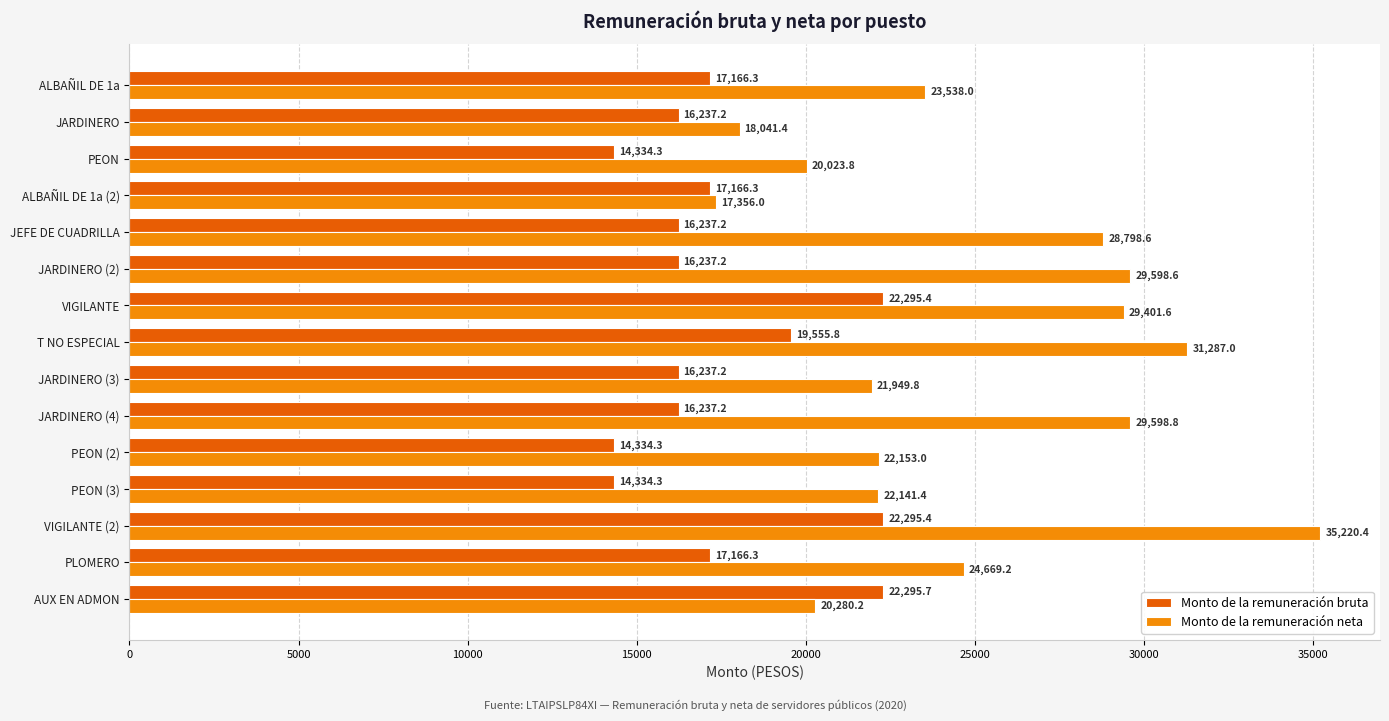

How many values in the Monto de la remuneración bruta series exceed 16237?

12